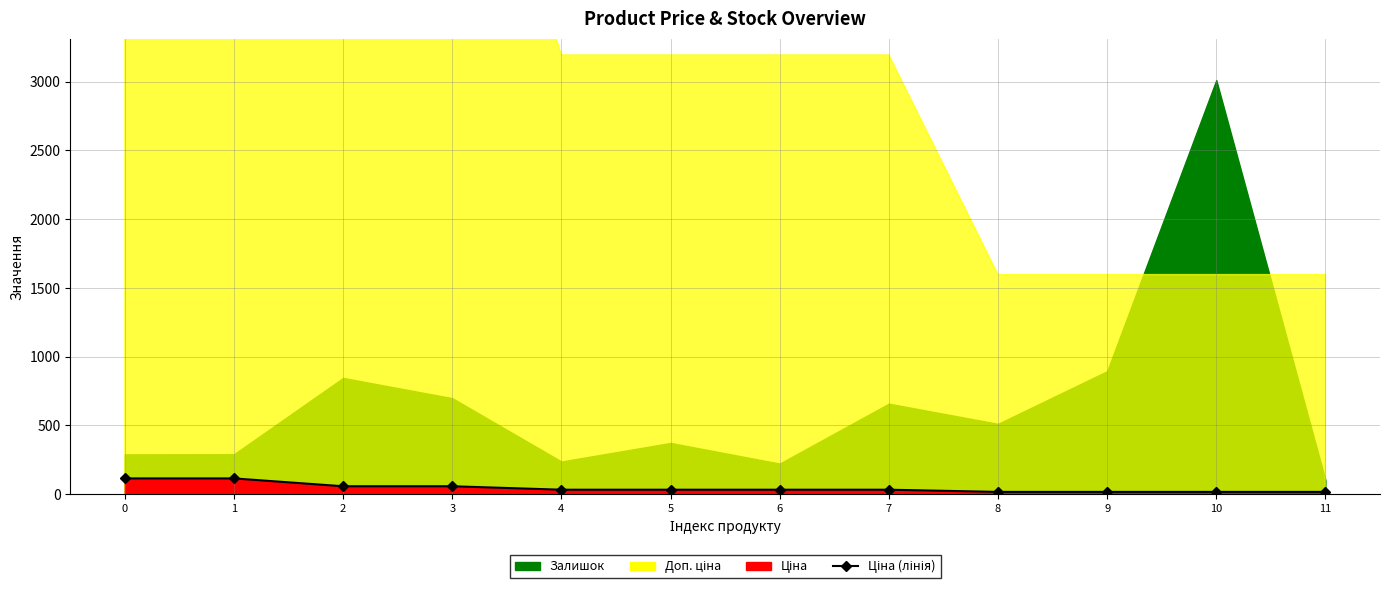

True or false: the data has more than 1 interior local peaks.

False